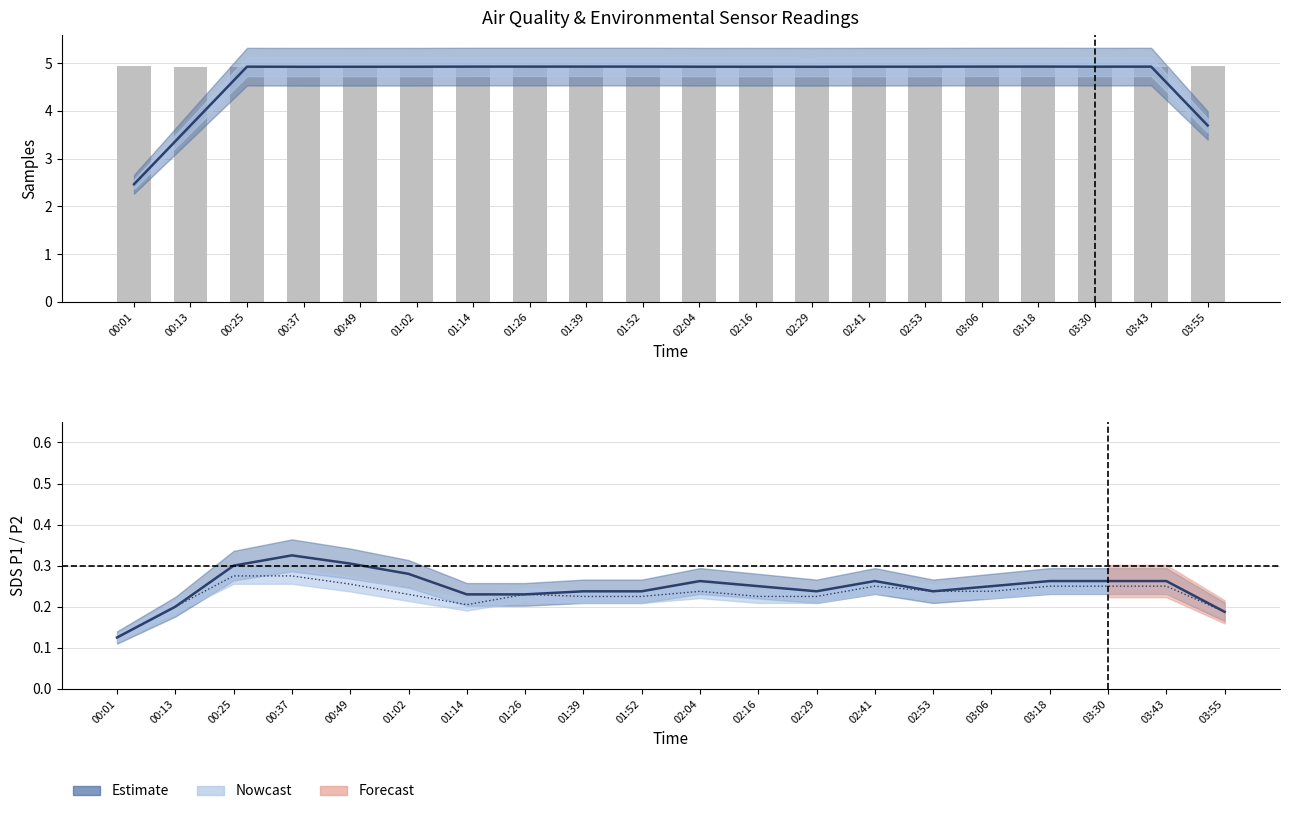

Is it true that the value at 00:49 is 3.2?

False